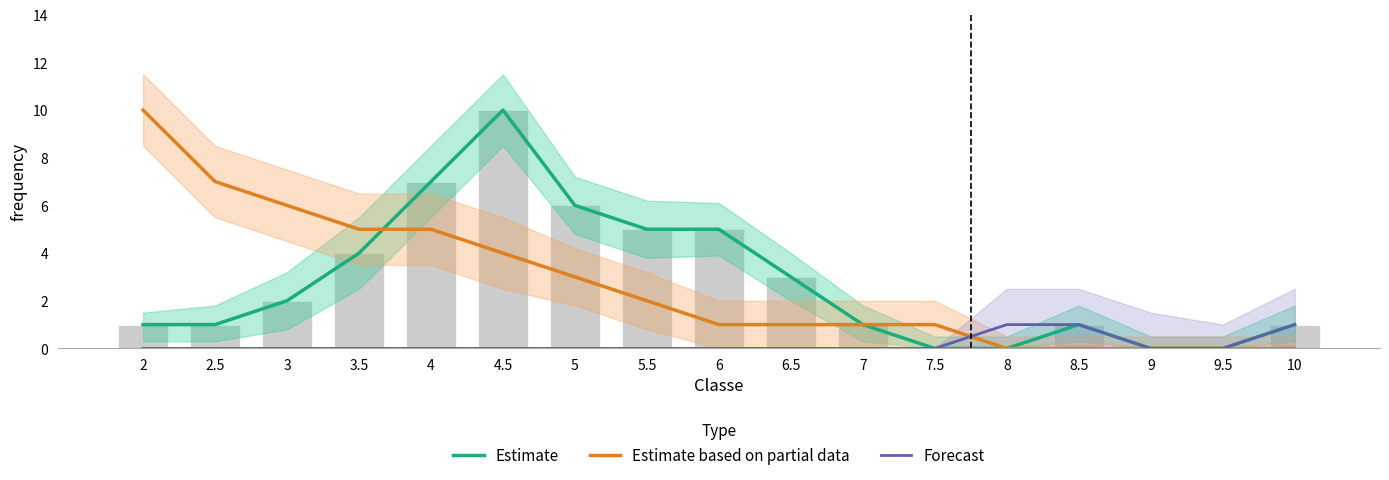

Is it true that Estimate based on partial data equals 0 at 9?

True